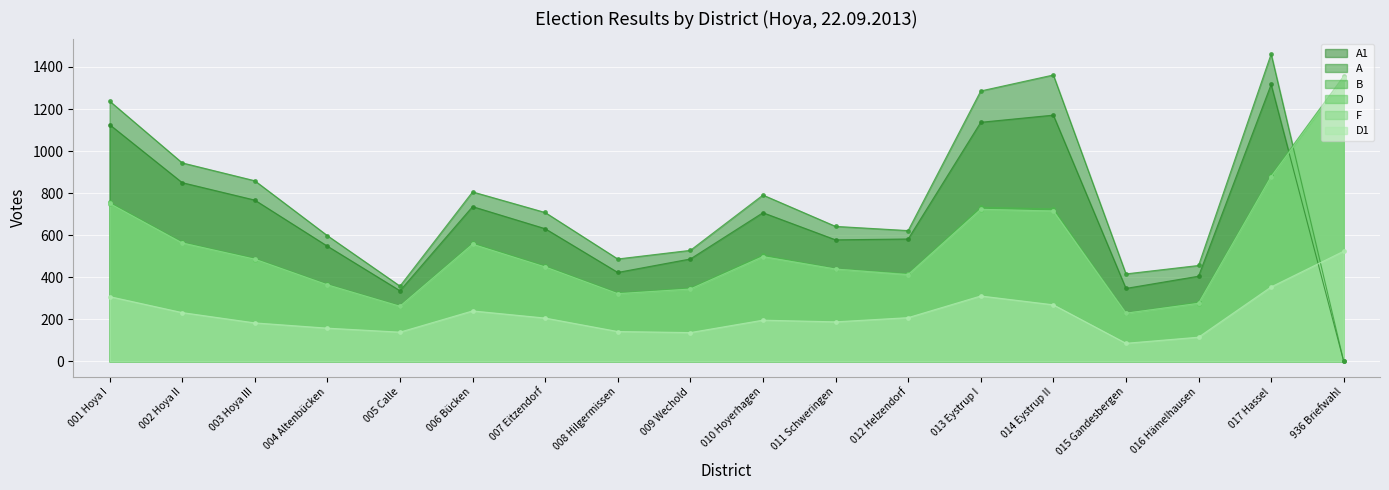

List the labels in order of F value, largest first.

936 Briefwahl, 017 Hassel, 001 Hoya I, 013 Eystrup I, 014 Eystrup II, 002 Hoya II, 006 Bücken, 010 Hoyerhagen, 003 Hoya III, 007 Eitzendorf, 011 Schweringen, 012 Helzendorf, 004 Altenbücken, 009 Wechold, 008 Hilgermissen, 016 Hämelhausen, 005 Calle, 015 Gandesbergen